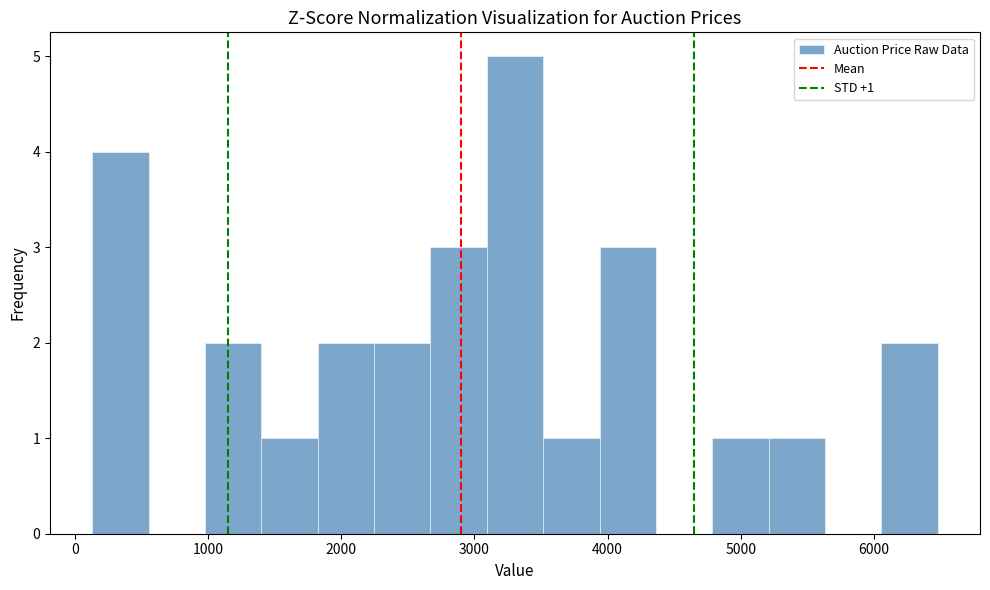

Over which range of the x-axis is the bar tallest?

3100 to 3500